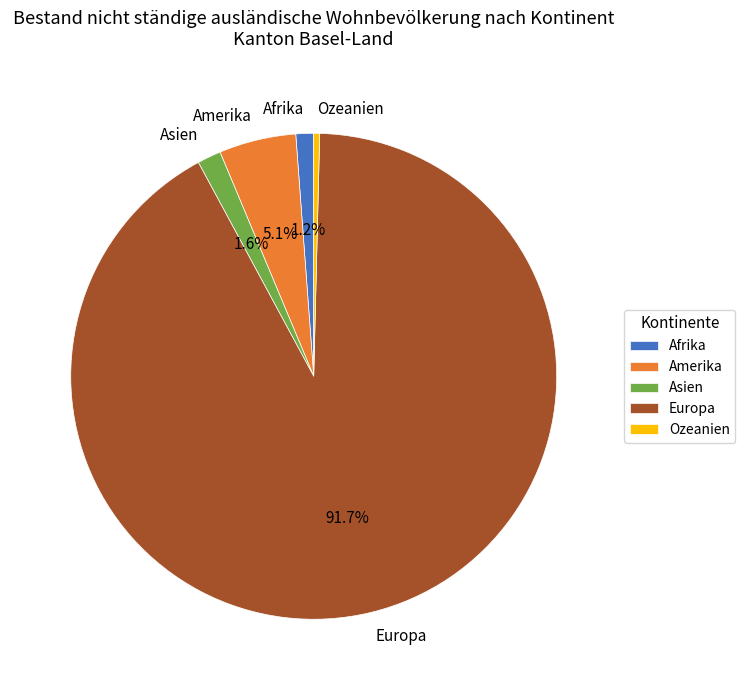

To the nearest percent, what portion does Afrika represent?

1%